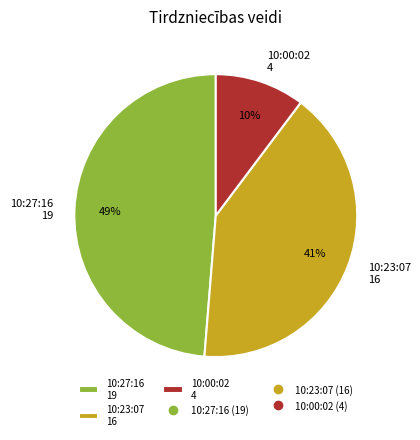

Does any single category account for the majority?

No